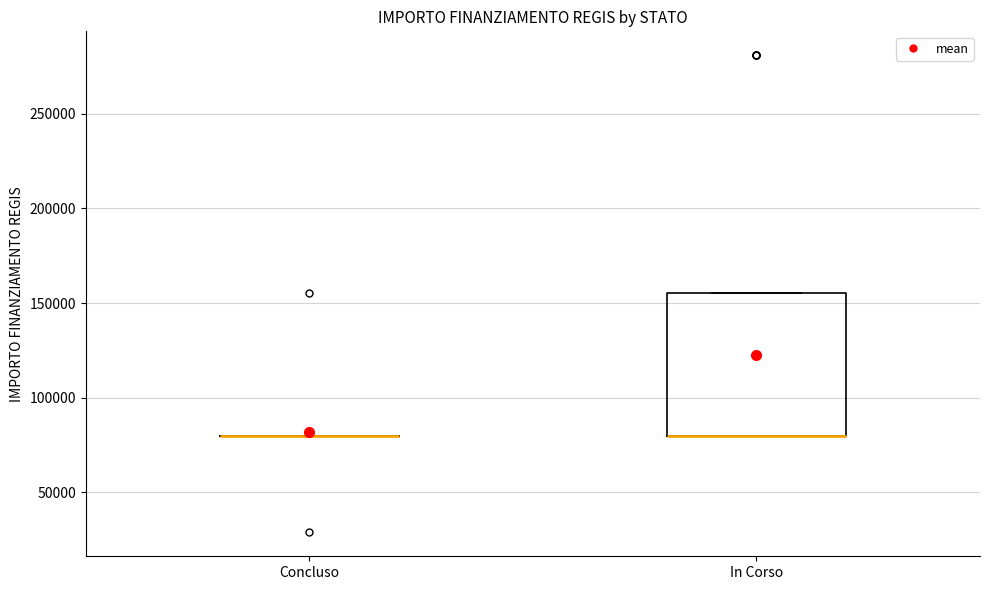

Where is the upper edge of the box for In Corso on the y-axis? The values are not printed on the chart, so give them approximately, as read against the axis.

155000